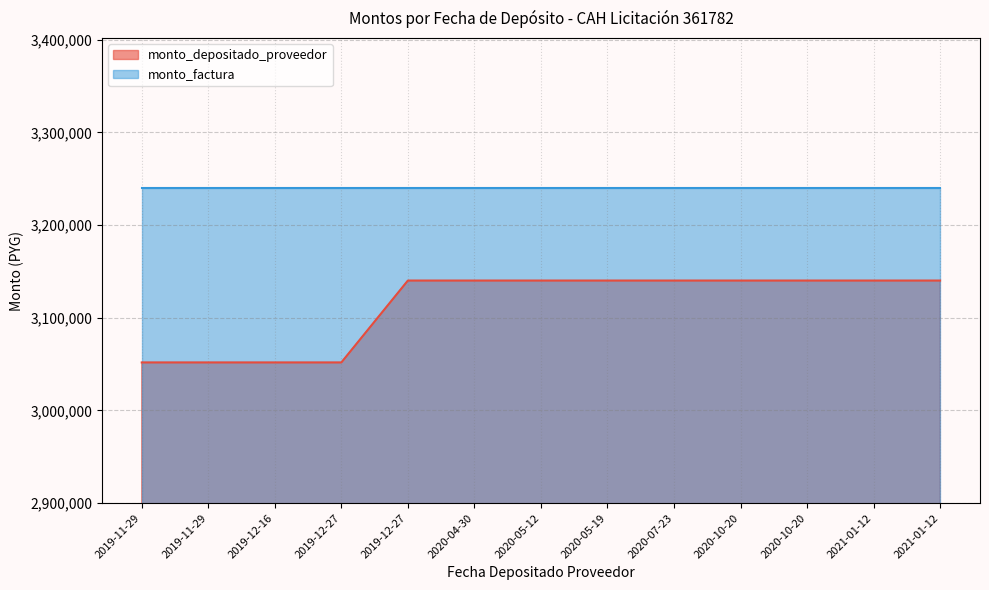

What is the value of the 6th point from the left?

3140208